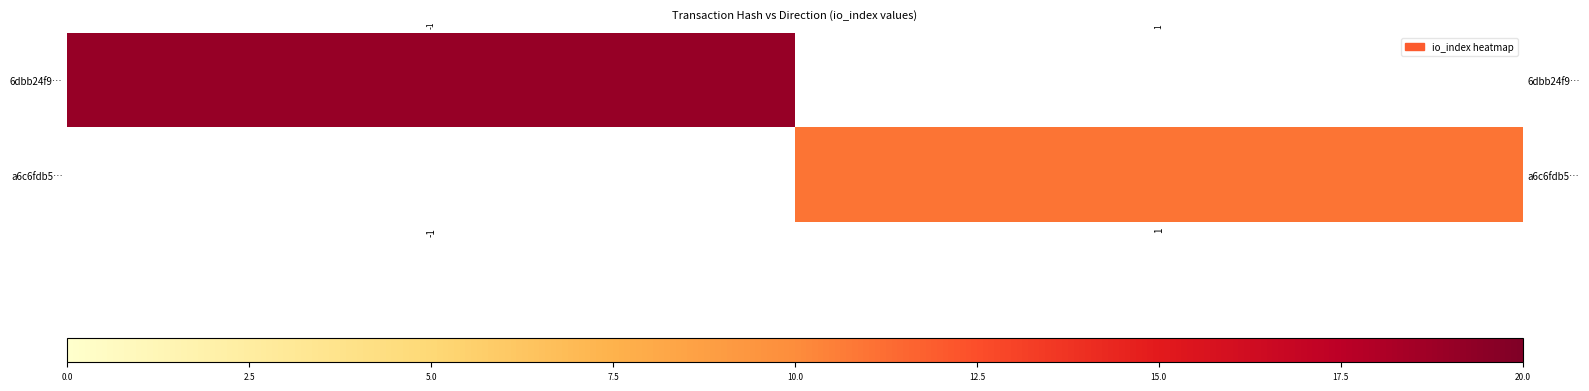

Which series has the largest range (max minus min)?

6dbb24f9…